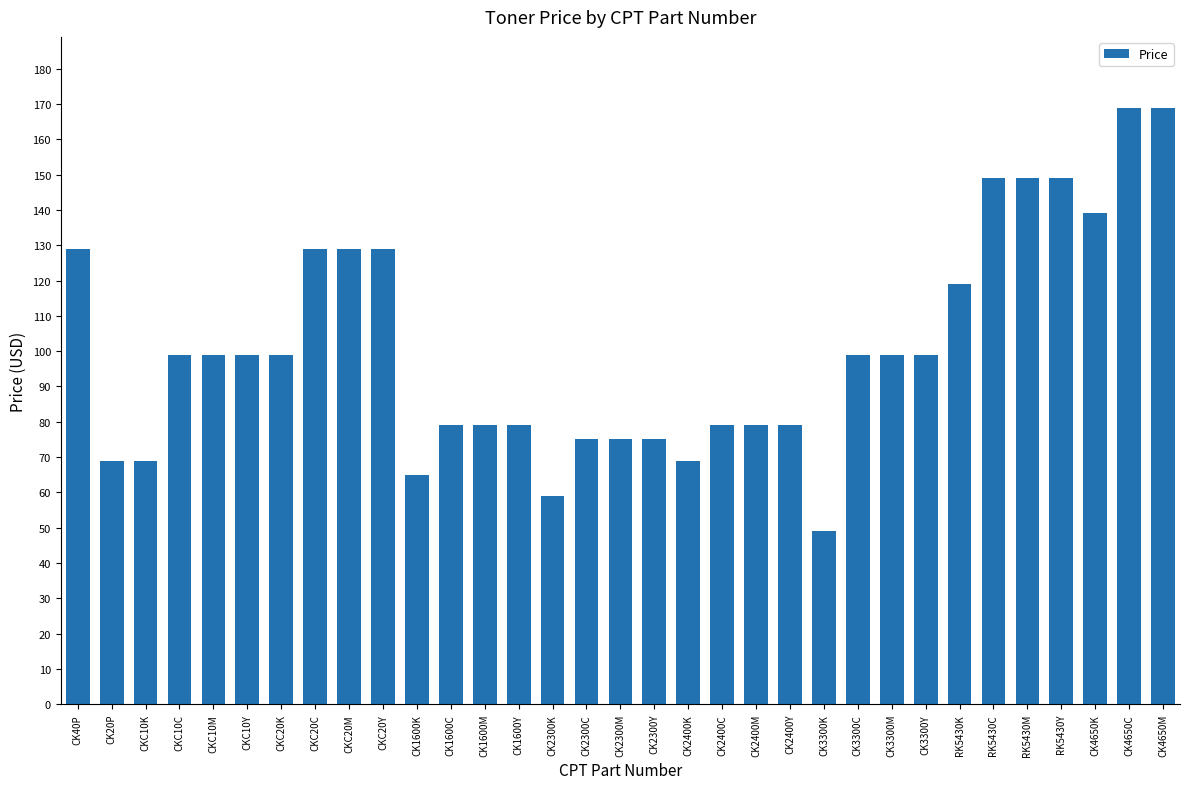

What position from the left is RK5430K?

27